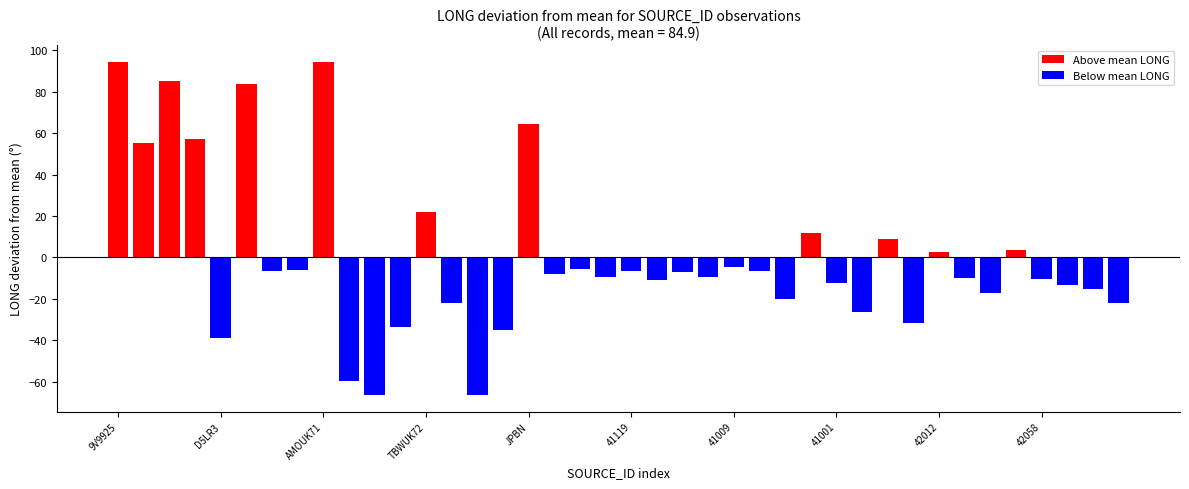

How many categories are shown in the chart?

40